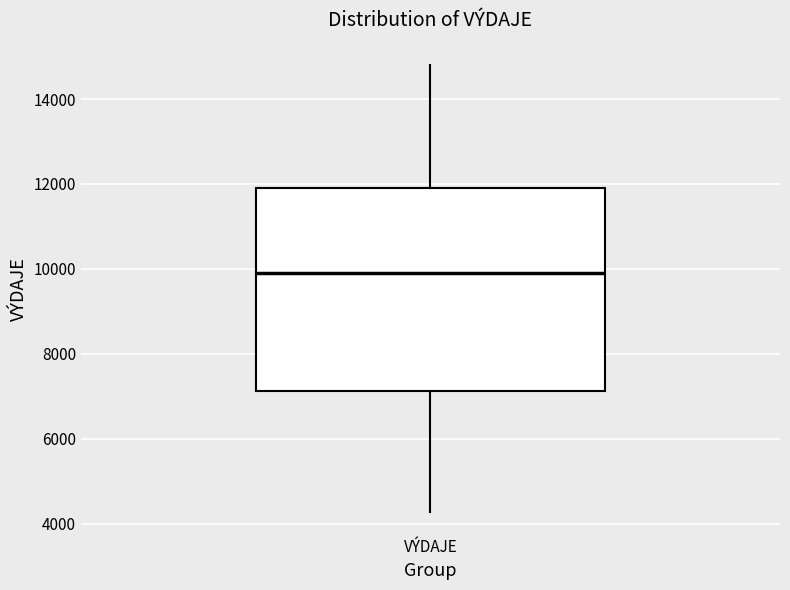

Transcribe this box plot: give where the median line is, the range the box spans, and where the two whiskers end, as read against the y-axis. The values are not printed on the chart, so give them approximately, as read against the axis.

median 10000, box 7200 to 12000, whiskers 4200 to 14800